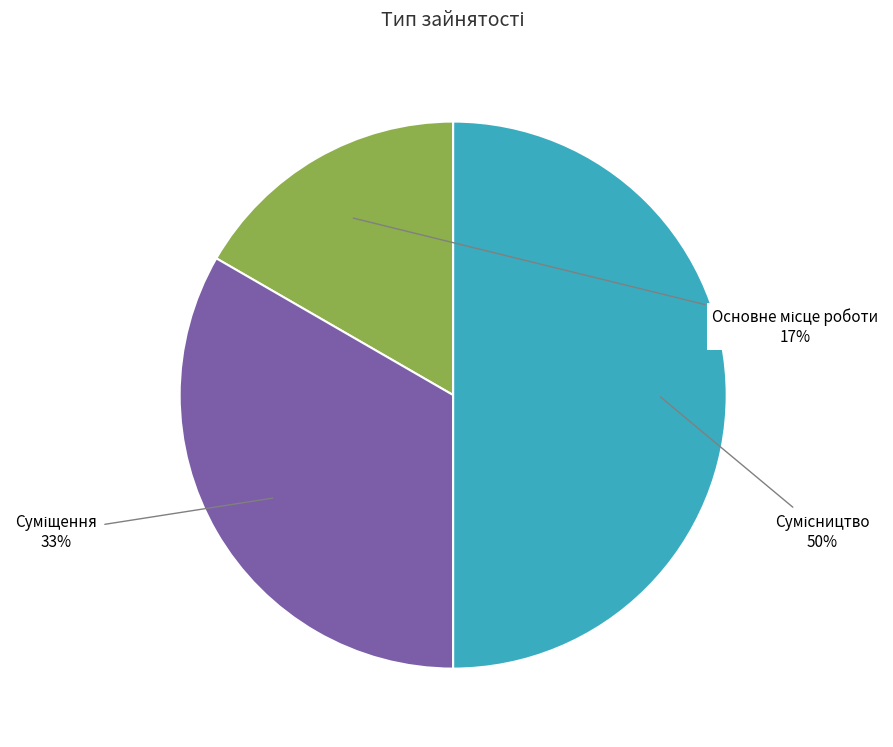

To the nearest percent, what is the difference between the largest and smallest slice percentages?

33%